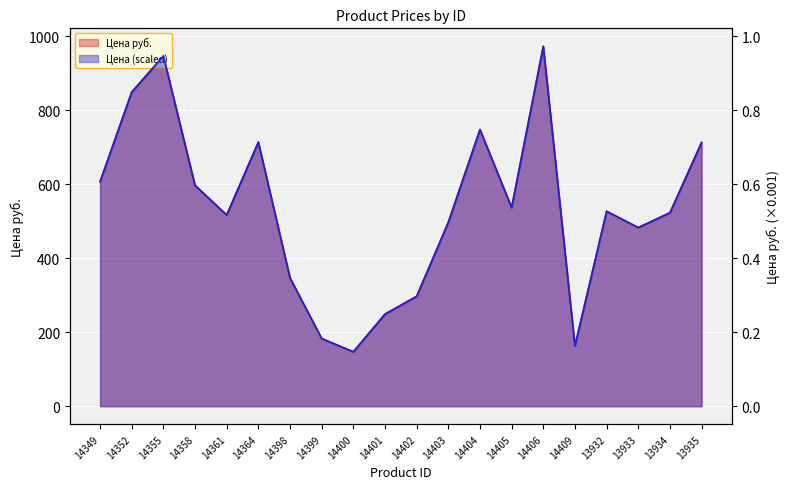

What is the label of the 1st point from the left?

14349